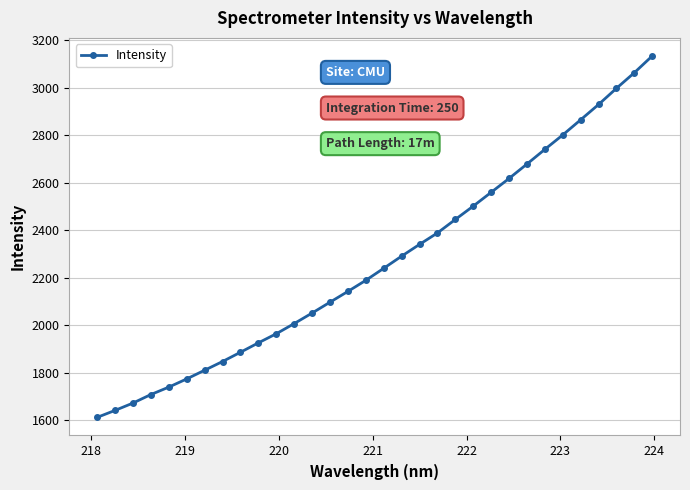

What is the value of the 7th point from the left?

1810.8